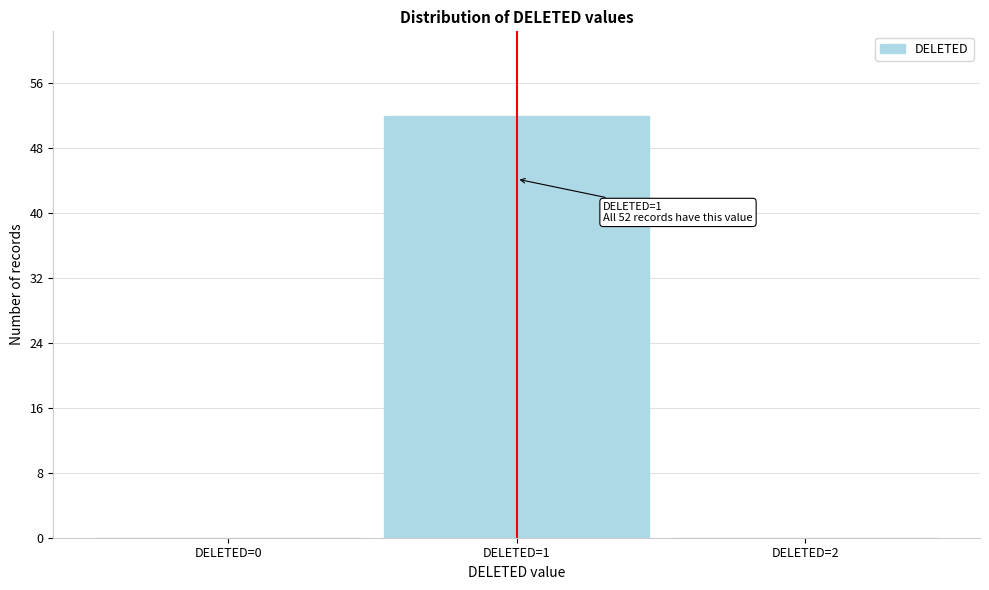

Over which range of the x-axis is the bar tallest?

0.5 to 1.5